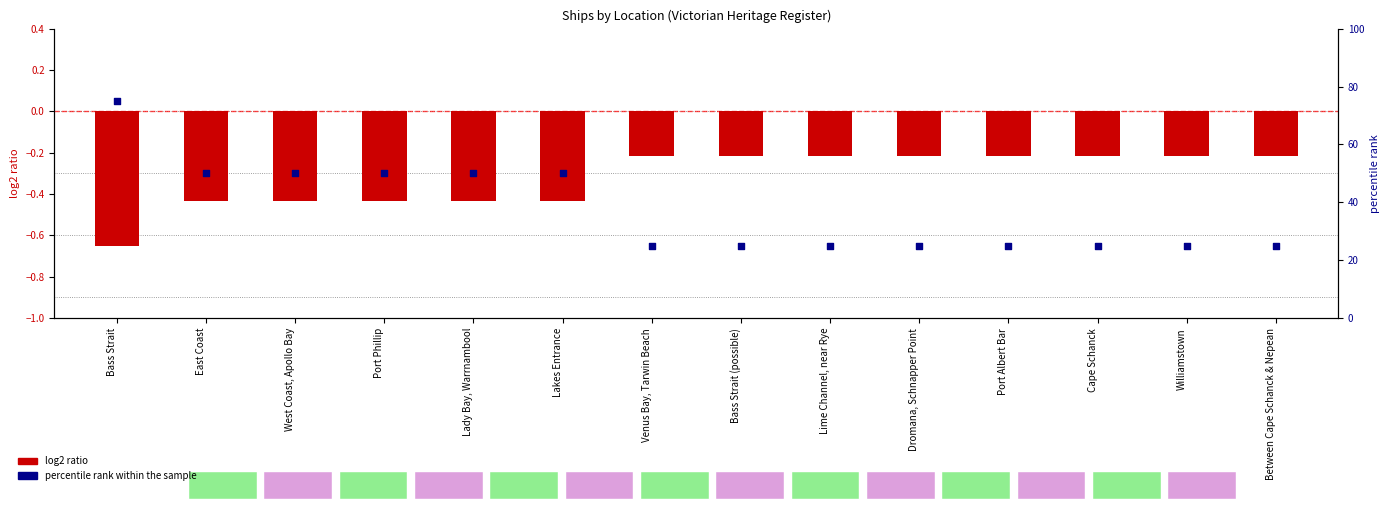

Which series reaches the maximum Y coordinate?

percentile rank within the sample